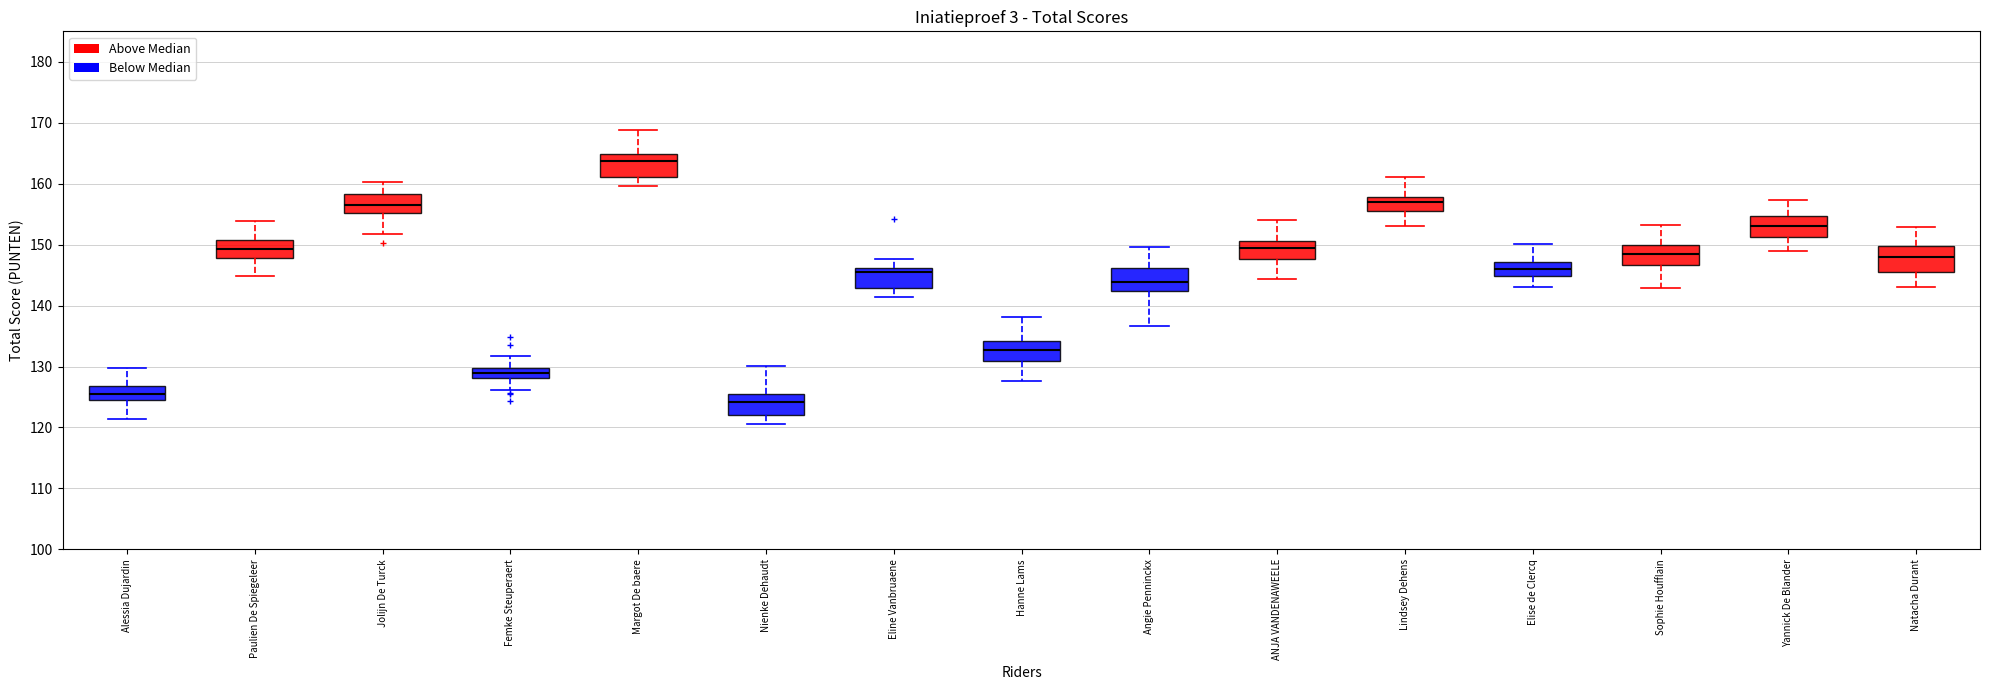

Reading left to right, read every box against the y-axis: the position of its median line, the range the box covers, and the ends of its whiskers. The values are not printed on the chart, so give them approximately, as read against the axis.

Alessia Dujardin: median 125 (inside the box), box 125 to 127, whiskers 121 to 130
Paulien De Spiegeleer: median 149, box 148 to 151, whiskers 145 to 154
Jolijn De Turck: median 157, box 155 to 158, whiskers 152 to 160
Femke Steuperaert: median 129, box 128 to 130, whiskers 126 to 132
Margot De baere: median 164, box 161 to 165, whiskers 160 to 169
Nienke Dehaudt: median 124, box 122 to 125, whiskers 121 to 130
Eline Vanbruaene: median 145, box 143 to 146, whiskers 141 to 148
Hanne Lams: median 133, box 131 to 134, whiskers 128 to 138
Angie Penninckx: median 144, box 142 to 146, whiskers 137 to 150
ANJA VANDENAWEELE: median 149, box 148 to 151, whiskers 144 to 154
Lindsey Dehens: median 157, box 155 to 158, whiskers 153 to 161
Elise de Clercq: median 146, box 145 to 147, whiskers 143 to 150
Sophie Houfflain: median 148, box 147 to 150, whiskers 143 to 153
Yannick De Blander: median 153, box 151 to 155, whiskers 149 to 157
Natacha Durant: median 148, box 146 to 150, whiskers 143 to 153